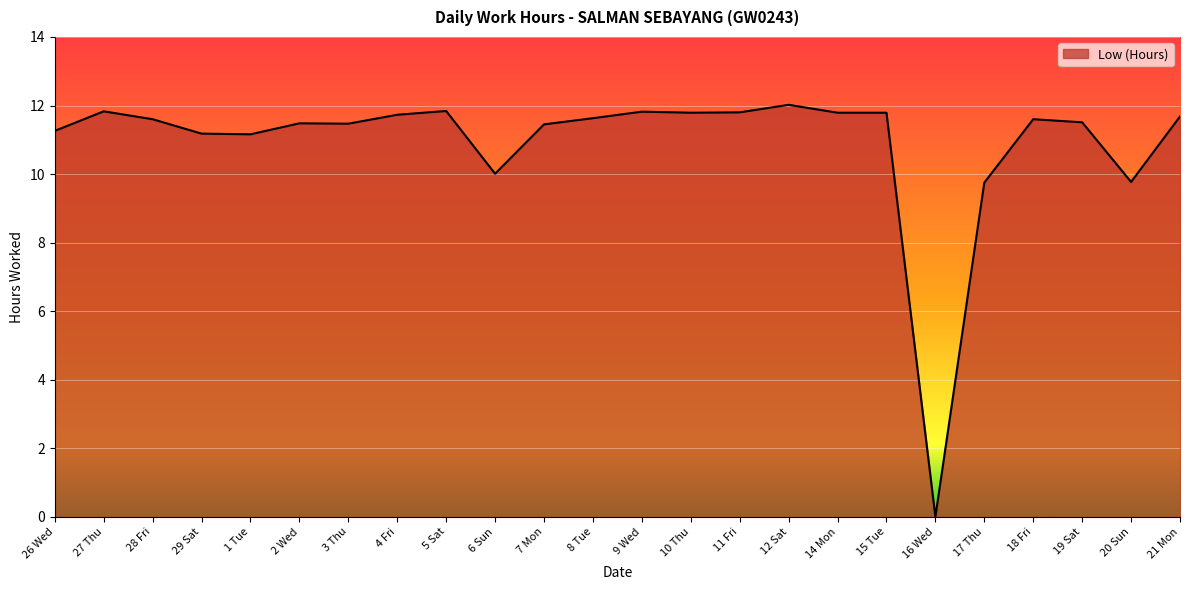

What is the difference between the maximum and minimum values?

12.0